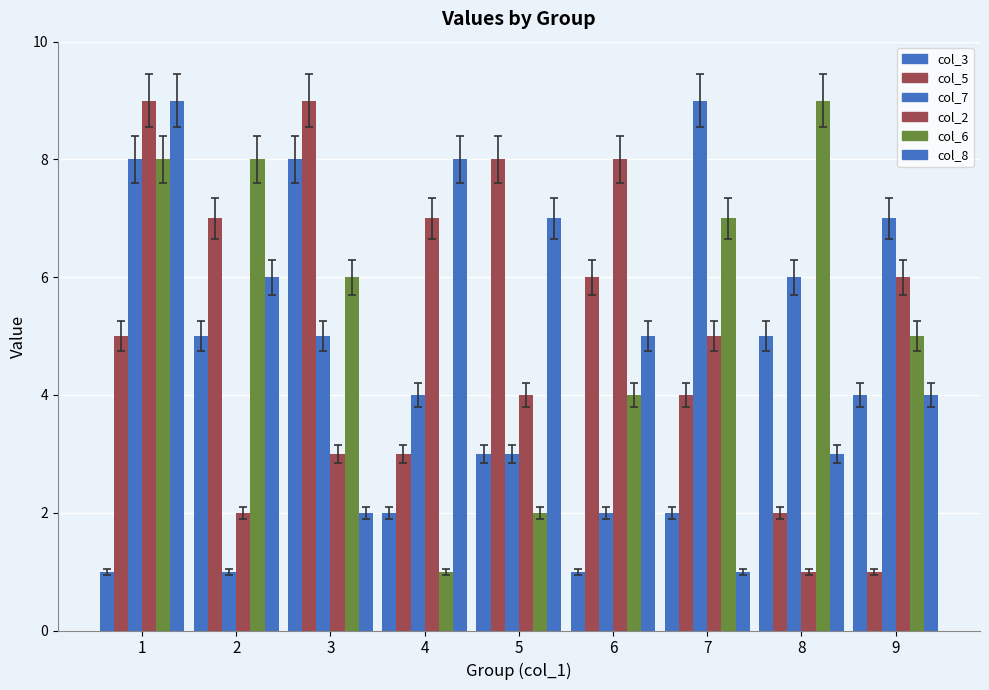

How many data points does each series have?

9